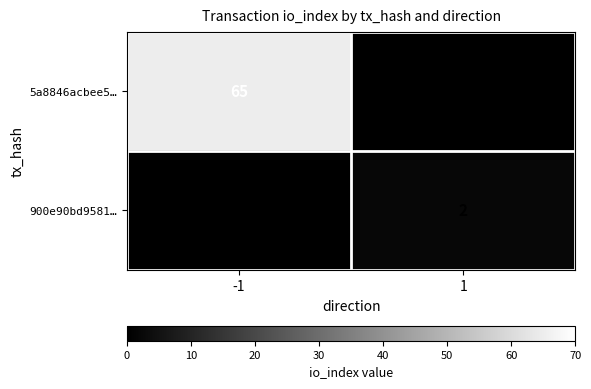

The value of 5a8846acbee5… at -1 is 65. True or false?

True